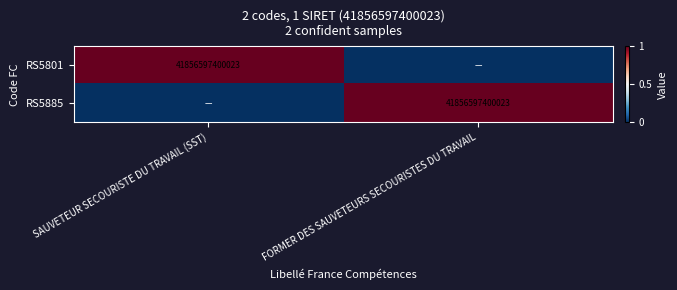

The value of RS5801 at SAUVETEUR SECOURISTE DU TRAVAIL (SST) is 11033458562102. True or false?

False